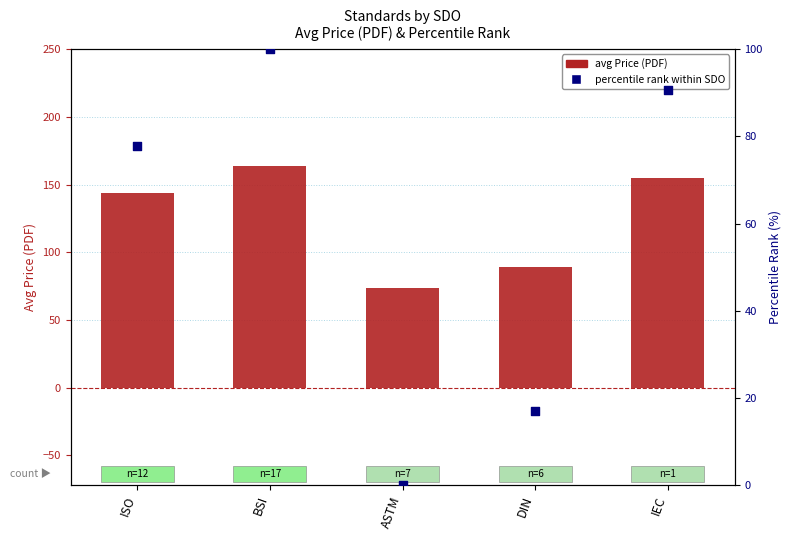

What are all the series names shown in the legend?

avg Price (PDF), percentile rank within SDO